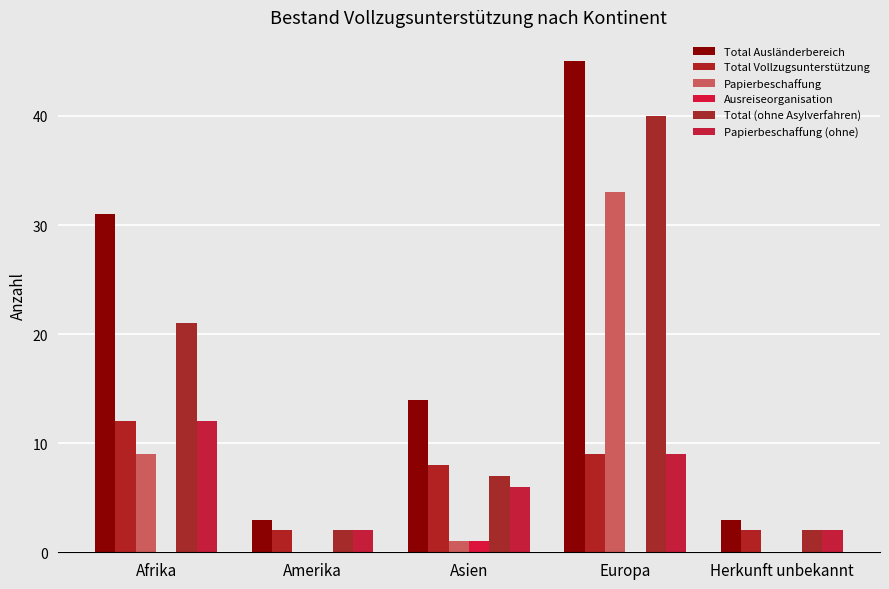

Which category has the lowest value across all series?

Amerika